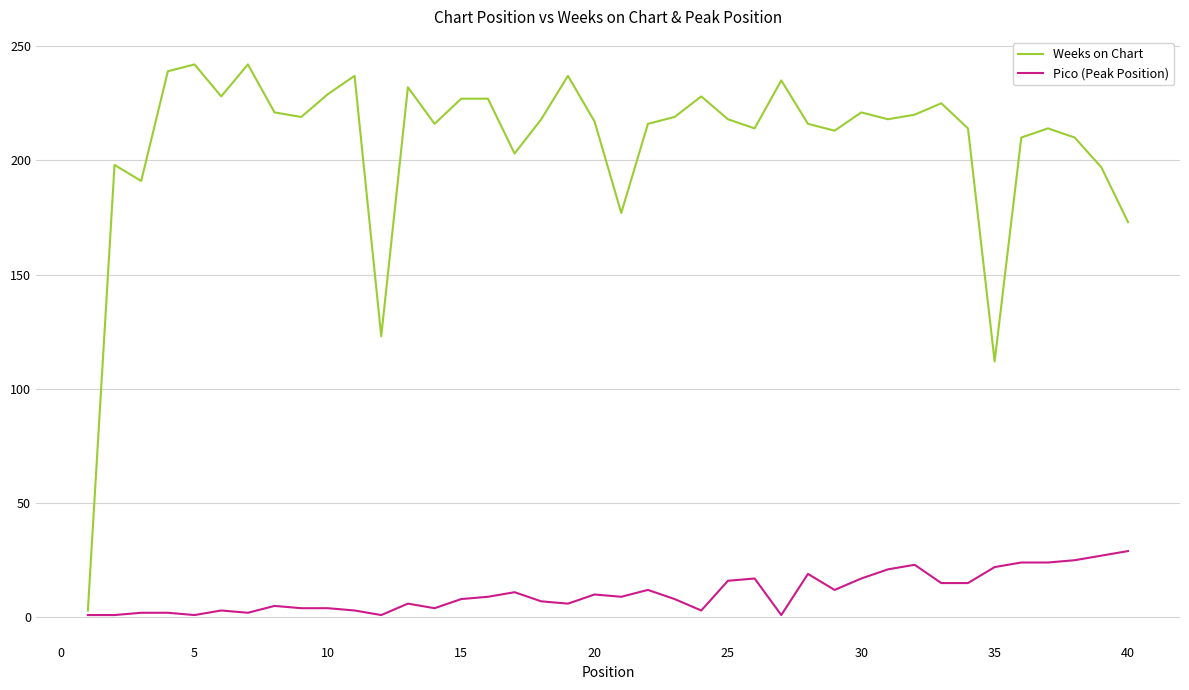

Which series has the largest total across all categories?

Weeks on Chart